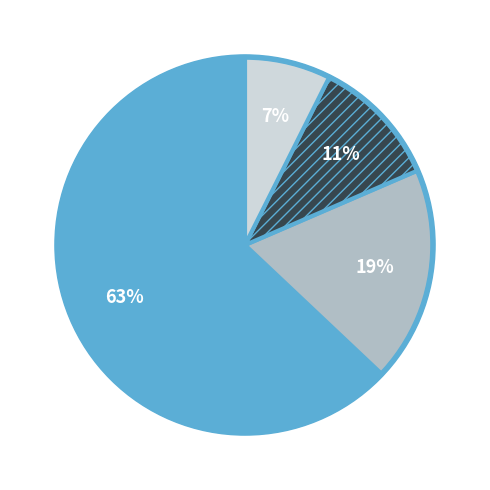

Does any single category account for the majority?

Yes